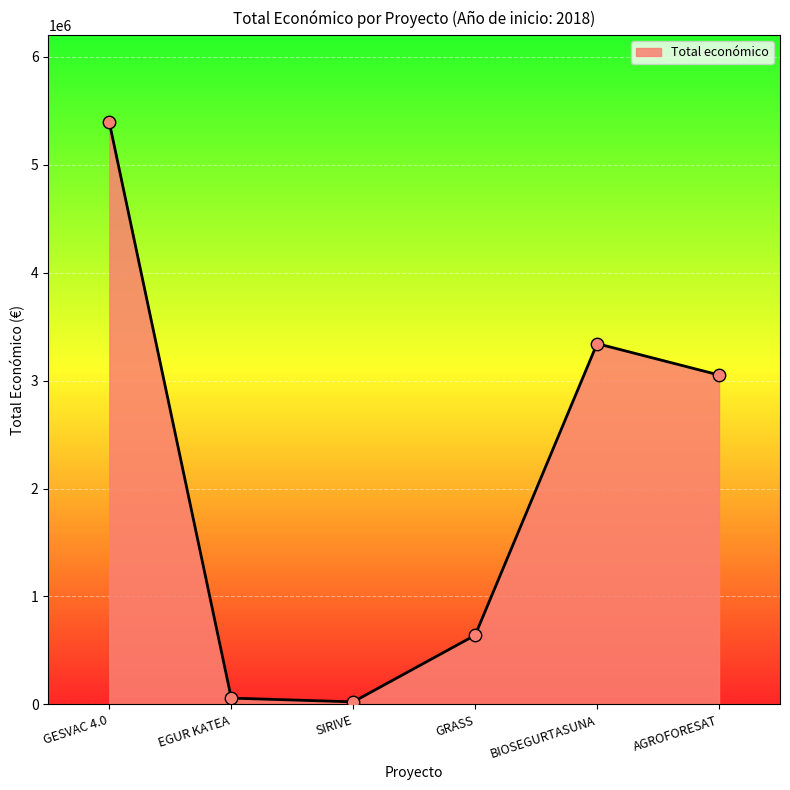

What is the change in value from GESVAC 4.0 to AGROFORESAT?

-2339025